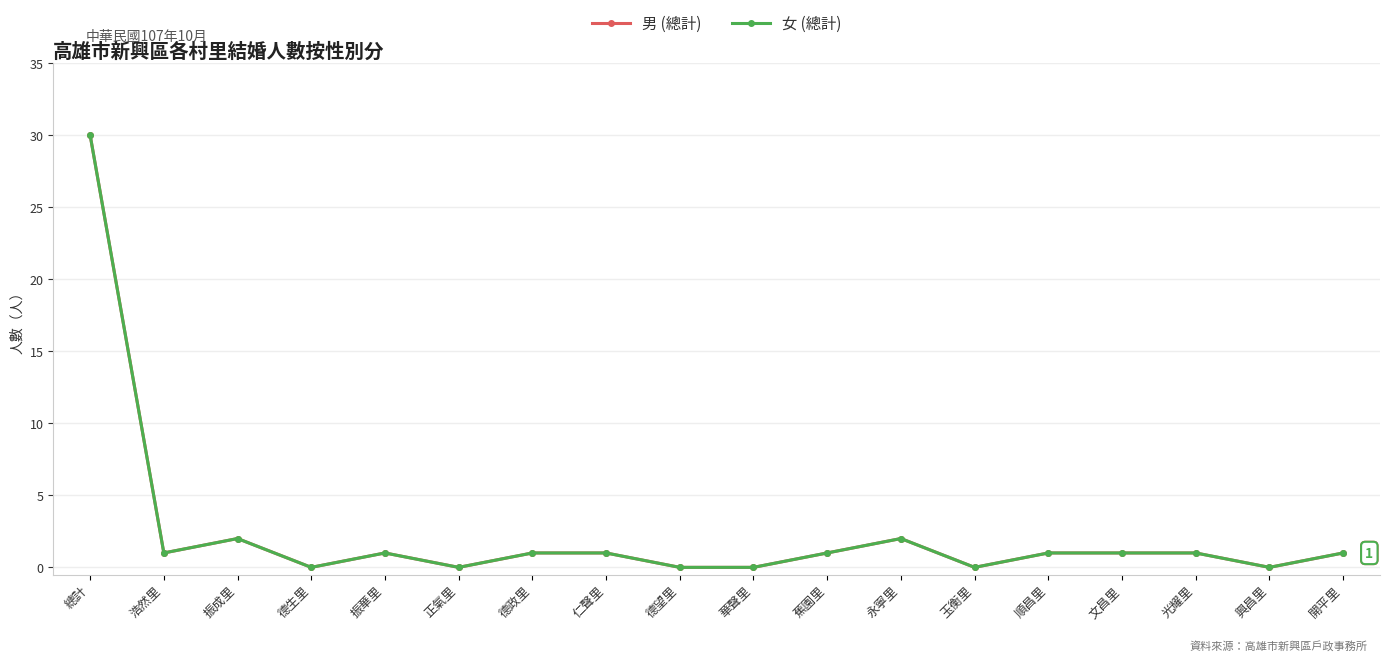

Reading left to right, what are all the values shown in this chart?

男 (總計): 總計=30	浩然里=1	振成里=2	德生里=0	振華里=1	正氣里=0	德政里=1	仁聲里=1	德望里=0	華聲里=0	蕉園里=1	永寧里=2	玉衡里=0	順昌里=1	文昌里=1	光耀里=1	興昌里=0	開平里=1
女 (總計): 總計=30	浩然里=1	振成里=2	德生里=0	振華里=1	正氣里=0	德政里=1	仁聲里=1	德望里=0	華聲里=0	蕉園里=1	永寧里=2	玉衡里=0	順昌里=1	文昌里=1	光耀里=1	興昌里=0	開平里=1